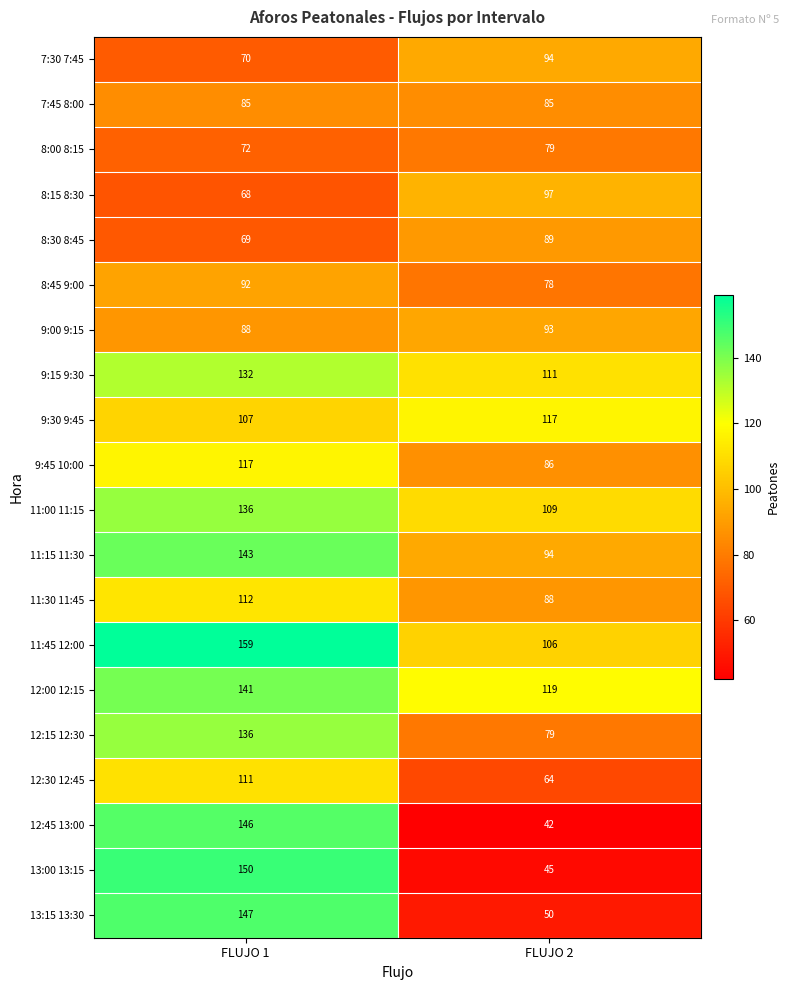

The value of 12:45 13:00 at FLUJO 1 is 146. True or false?

True